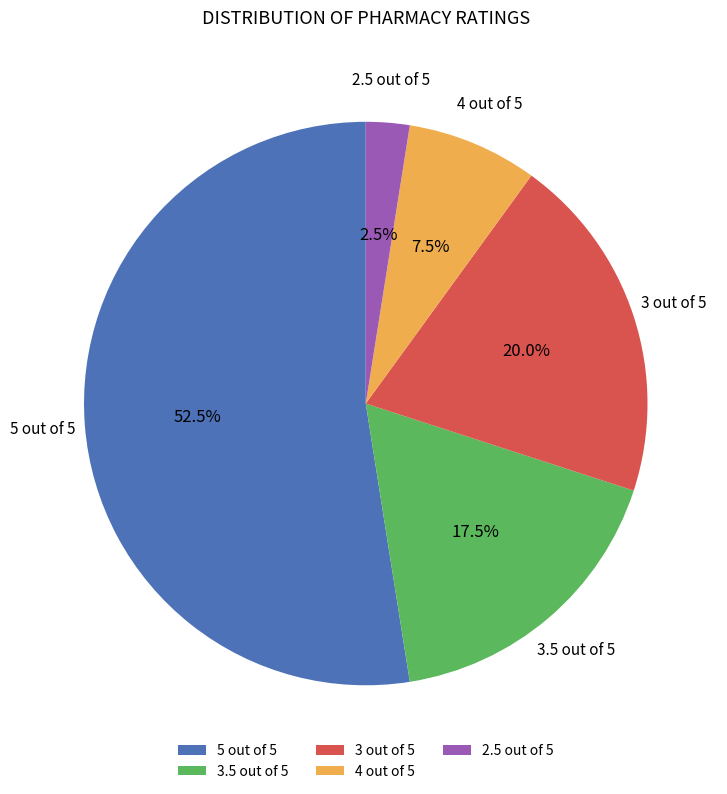

Rank the categories by value from lowest to highest.

2.5 out of 5, 4 out of 5, 3.5 out of 5, 3 out of 5, 5 out of 5